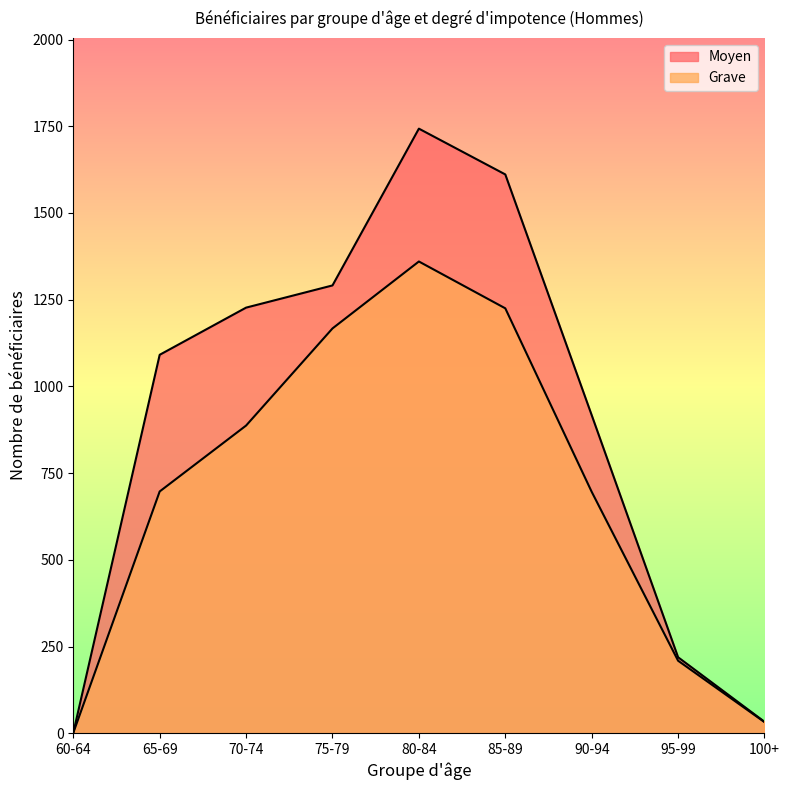

What is the sum of the Grave values at 70-74 and 65-69?

1584